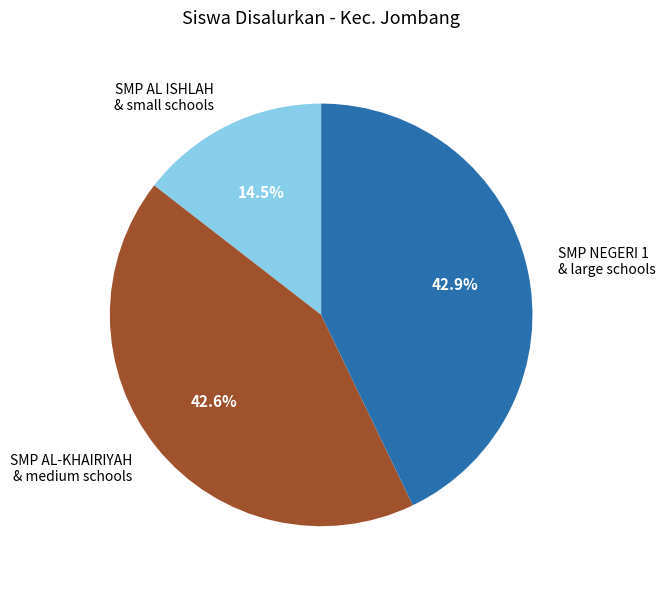

Which slice is the smallest?

SMP AL ISHLAH & small schools